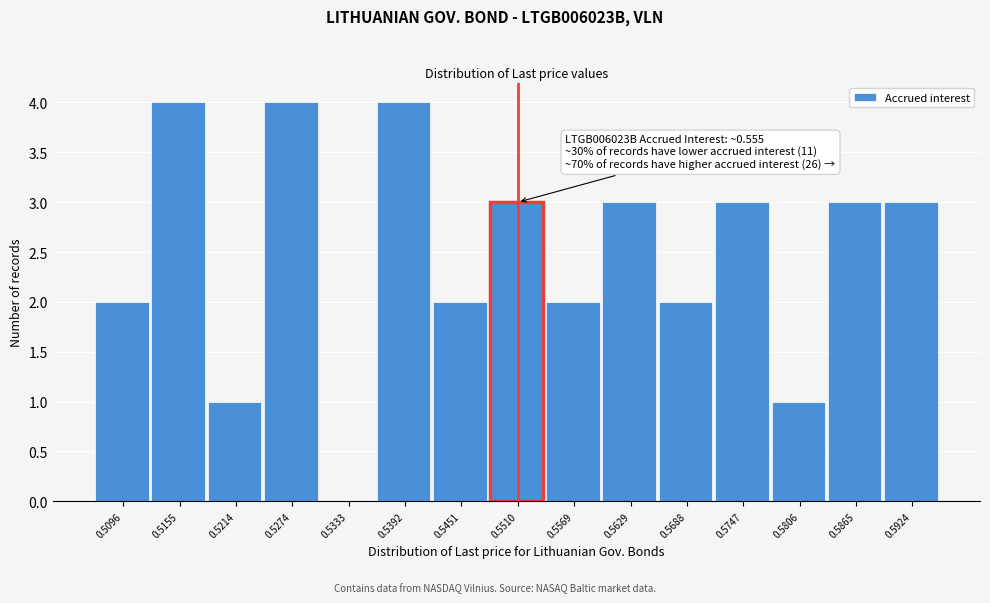

Reading left to right, list all the values displayed in this chart.

0.5096=2	0.5155=4	0.5214=1	0.5274=4	0.5333=0	0.5392=4	0.5451=2	0.5510=3	0.5569=2	0.5629=3	0.5688=2	0.5747=3	0.5806=1	0.5865=3	0.5924=3